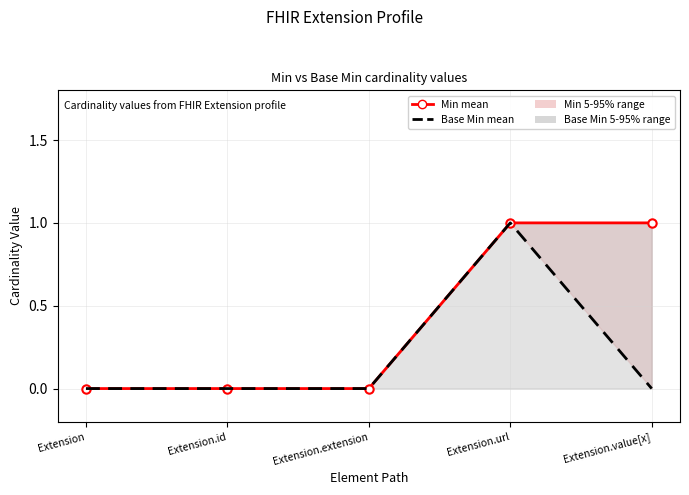

What is the label of the 5th point from the right?

Extension